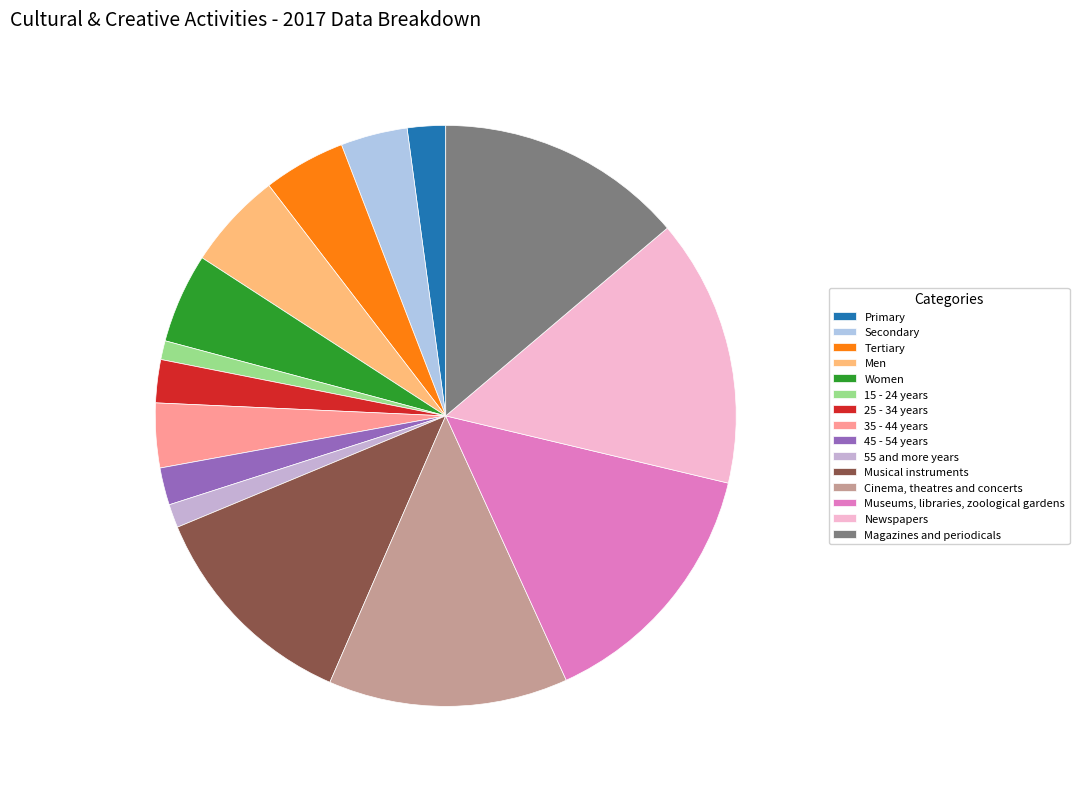

To the nearest percent, what portion does Museums, libraries, zoological gardens represent?

14%